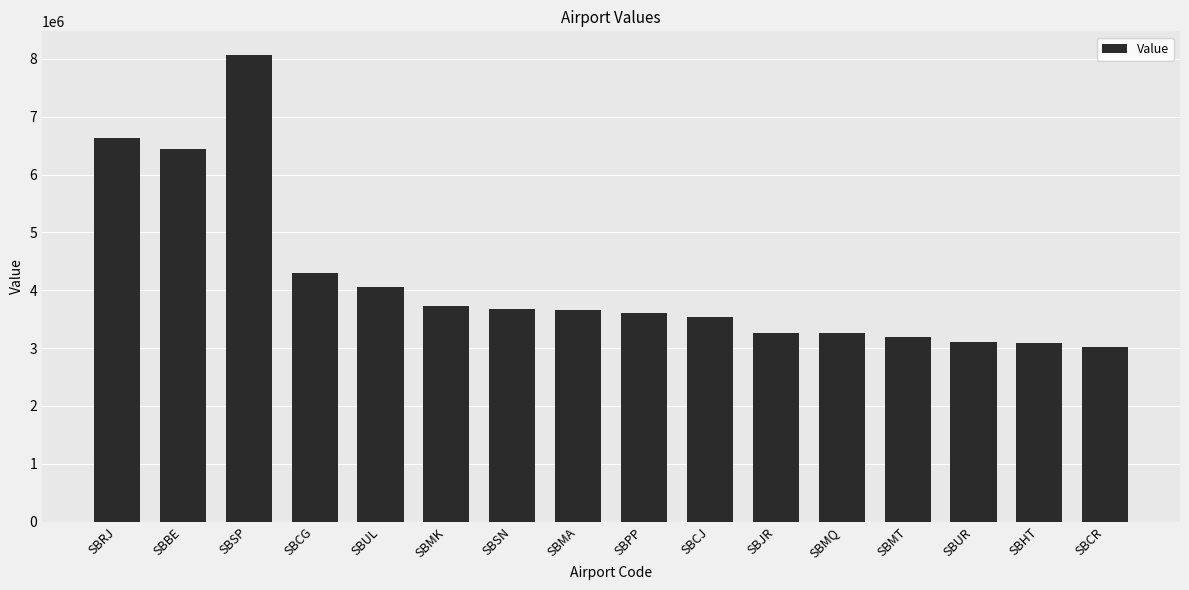

What is the minimum value shown in the chart?

3012922.1